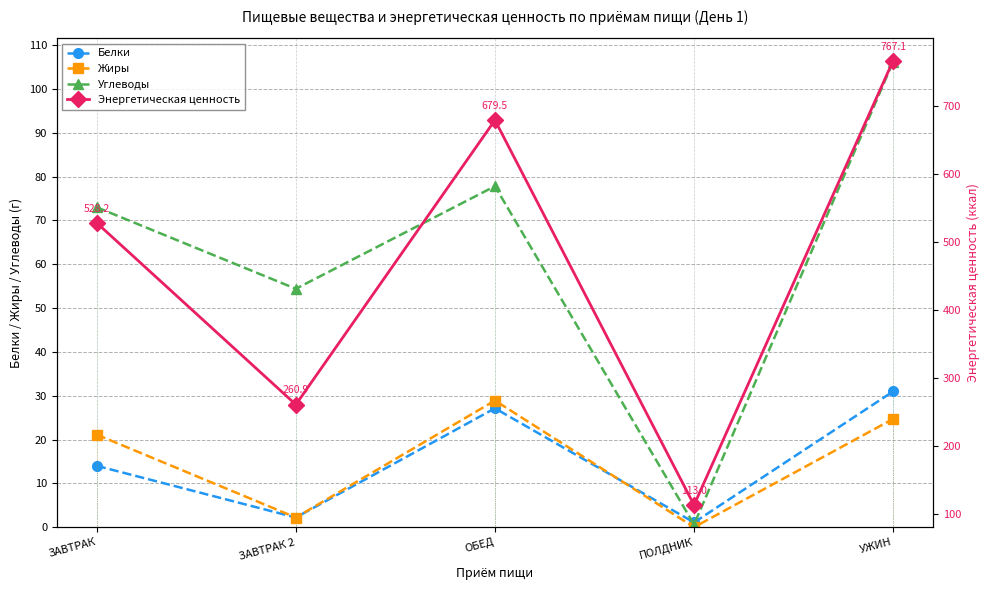

Between ОБЕД and ЗАВТРАК 2, which is larger?

ОБЕД